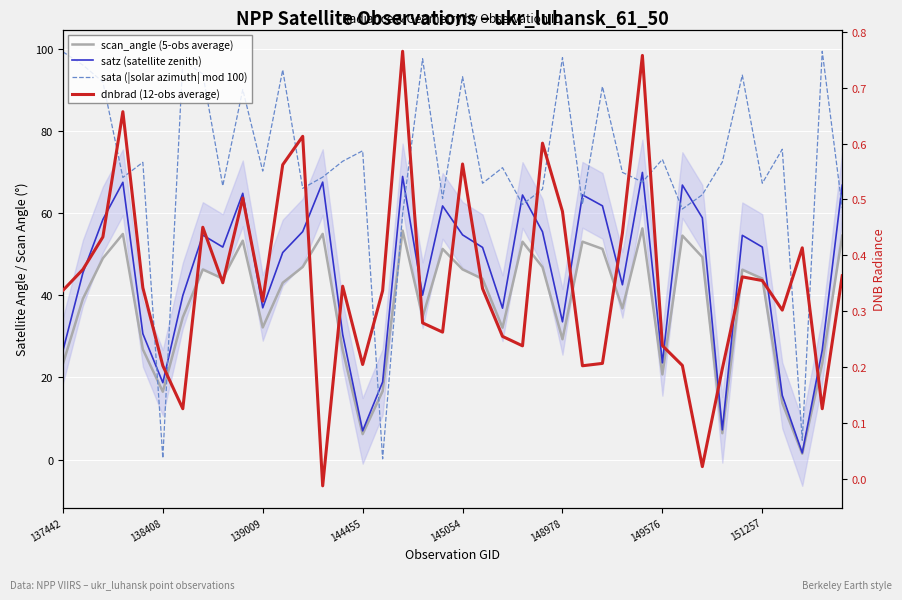

Reading left to right, list all the values displayed in this chart.

scan_angle (5-obs average): 23.3	39.2	49.0	54.9	26.8	16.5	34.7	46.3	44.1	53.3	32.2	43.1	46.9	55.0	26.7	6.2	16.7	55.8	34.7	51.3	46.3	44.0	32.1	53.0	46.9	29.3	53.1	51.3	36.8	56.3	20.7	54.5	49.3	6.4	46.2	44.1	13.8	1.4	23.4	54.5
satz (satellite zenith): 26.5	45.5	58.5	67.5	30.6	18.7	39.9	54.7	51.7	64.8	37.0	50.4	55.5	67.6	30.5	7.0	18.9	68.9	40.0	61.8	54.7	51.7	36.9	64.4	55.5	33.6	64.5	61.8	42.6	69.9	23.6	66.8	58.9	7.2	54.6	51.7	15.6	1.6	26.6	66.8
sata (|solar azimuth| mod 100): 99.3	96.1	92.0	68.7	72.4	0.3	97.2	93.9	66.7	90.1	70.2	94.9	66.1	68.8	72.6	75.2	0.2	59.8	97.6	63.6	93.2	67.3	71.1	62.1	65.8	97.9	62.2	90.8	69.9	67.6	73.1	61.0	64.5	72.5	93.6	67.3	75.6	4.7	99.4	61.3
dnbrad (12-obs average): 0.3	0.4	0.4	0.7	0.3	0.2	0.1	0.5	0.4	0.5	0.3	0.6	0.6	-0.0	0.3	0.2	0.3	0.8	0.3	0.3	0.6	0.3	0.3	0.2	0.6	0.5	0.2	0.2	0.4	0.8	0.2	0.2	0.0	0.2	0.4	0.4	0.3	0.4	0.1	0.4